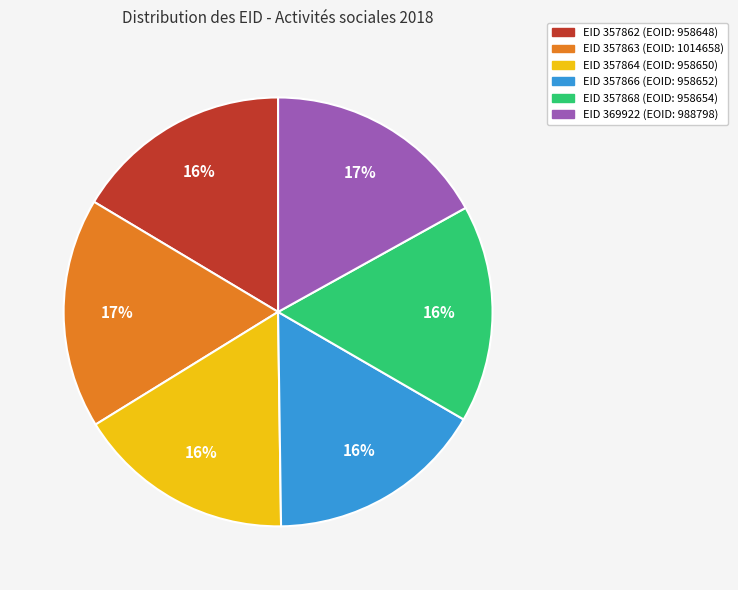

The EID 357866 (EOID: 958652) slice represents 10% of the pie. True or false?

False